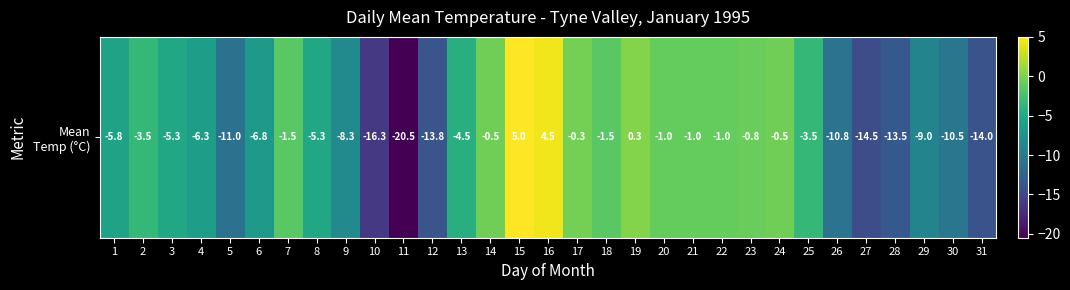

List the labels in order of value, largest first.

15, 16, 19, 17, 14, 24, 23, 20, 21, 22, 7, 18, 2, 25, 13, 3, 8, 1, 4, 6, 9, 29, 30, 26, 5, 28, 12, 31, 27, 10, 11